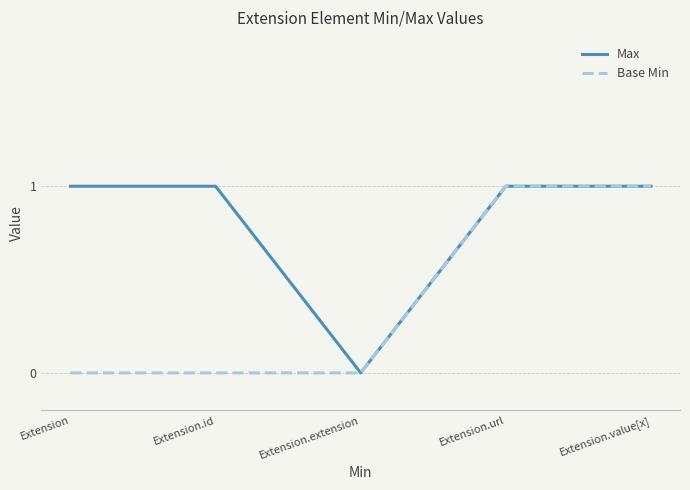

Which series has the largest total across all categories?

Max